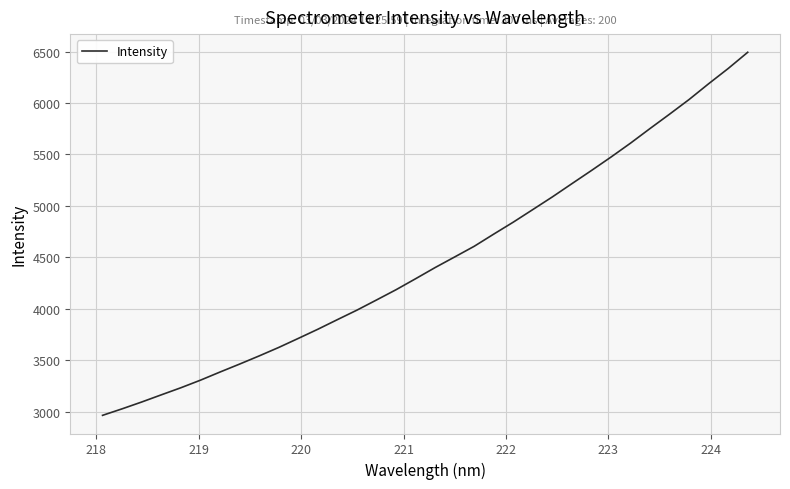

What is the difference between the maximum and minimum values?

3527.1